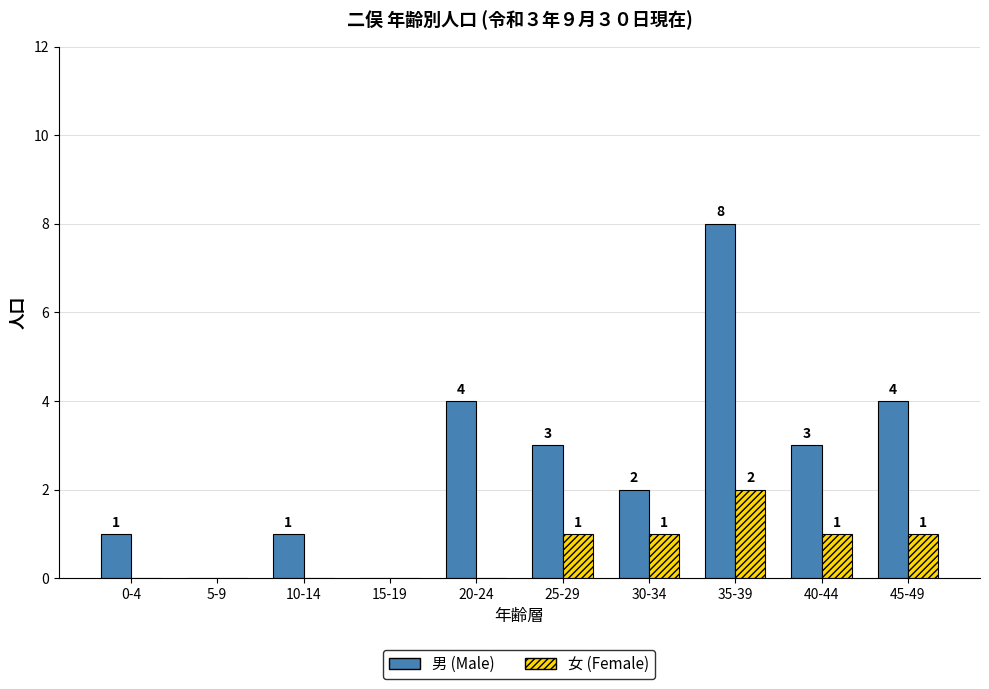

What is the highest value of the 女 (Female) series?

2